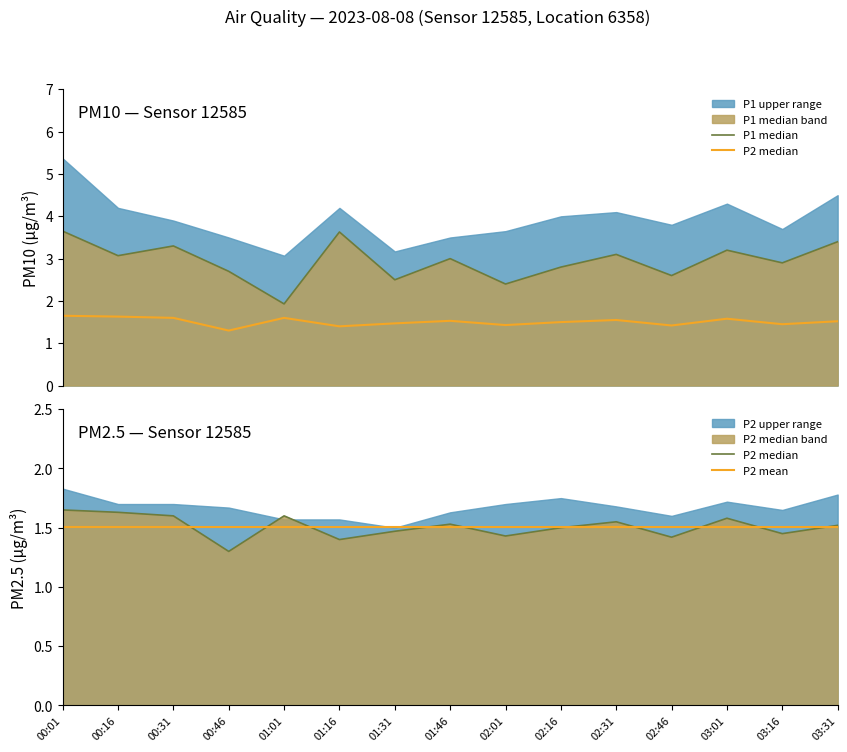

What is the label of the 1st point from the left?

00:01